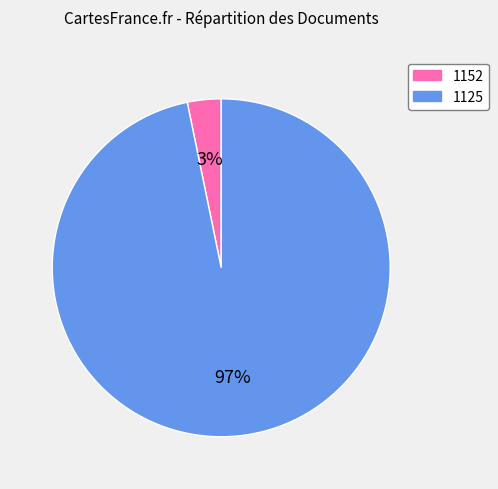

Combined, do 1152 and 1125 account for over 50%?

Yes